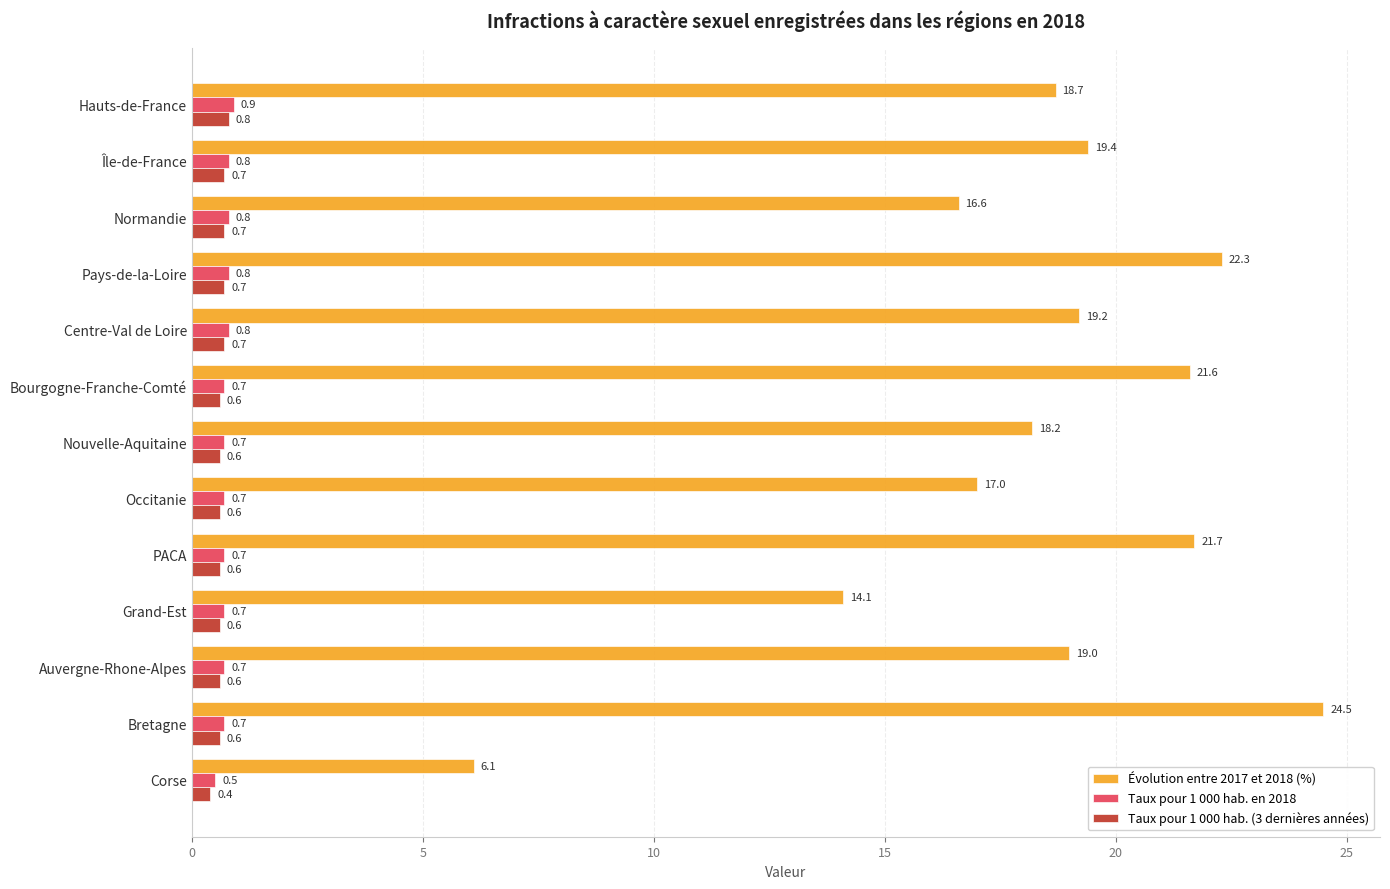

What is the maximum value for Évolution entre 2017 et 2018 (%)?

24.5